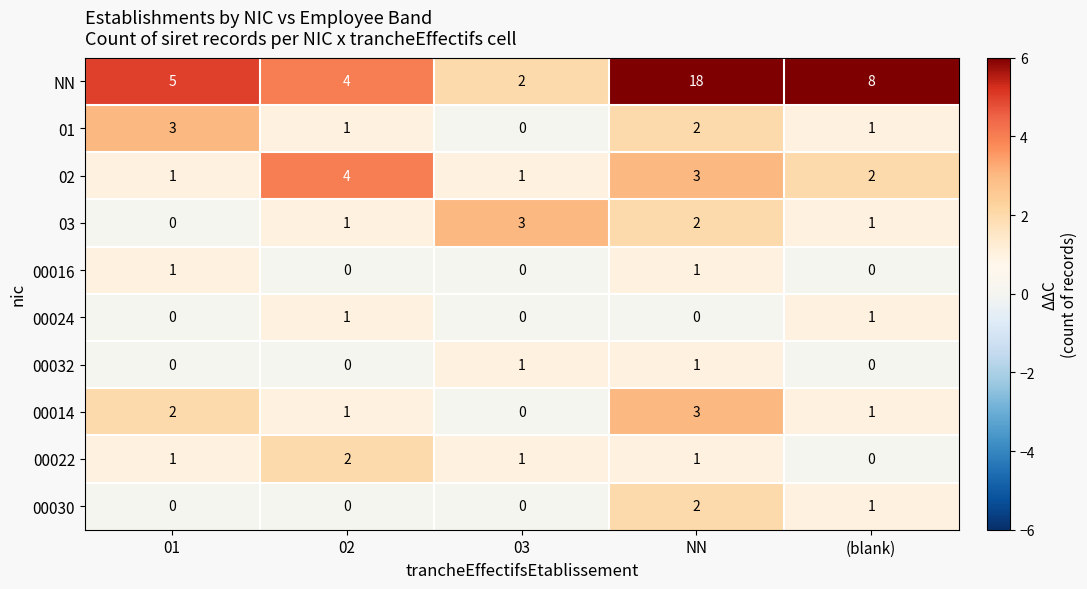

True or false: 00022 has a value of 1 at 03.

True